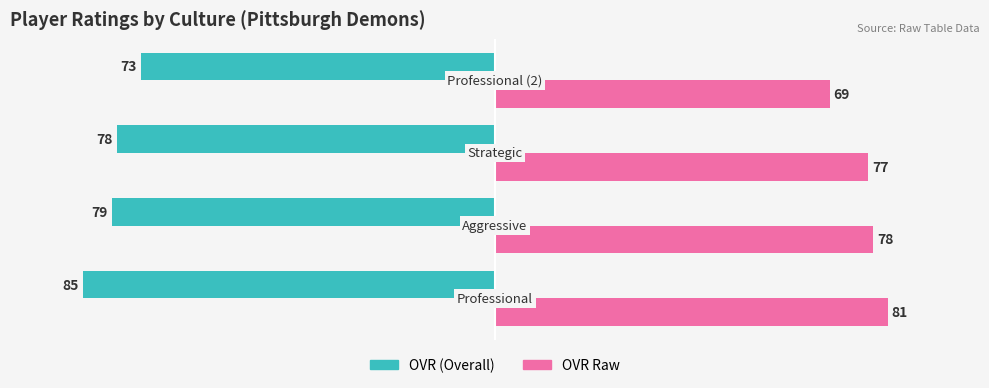

What is the greatest value displayed?

81